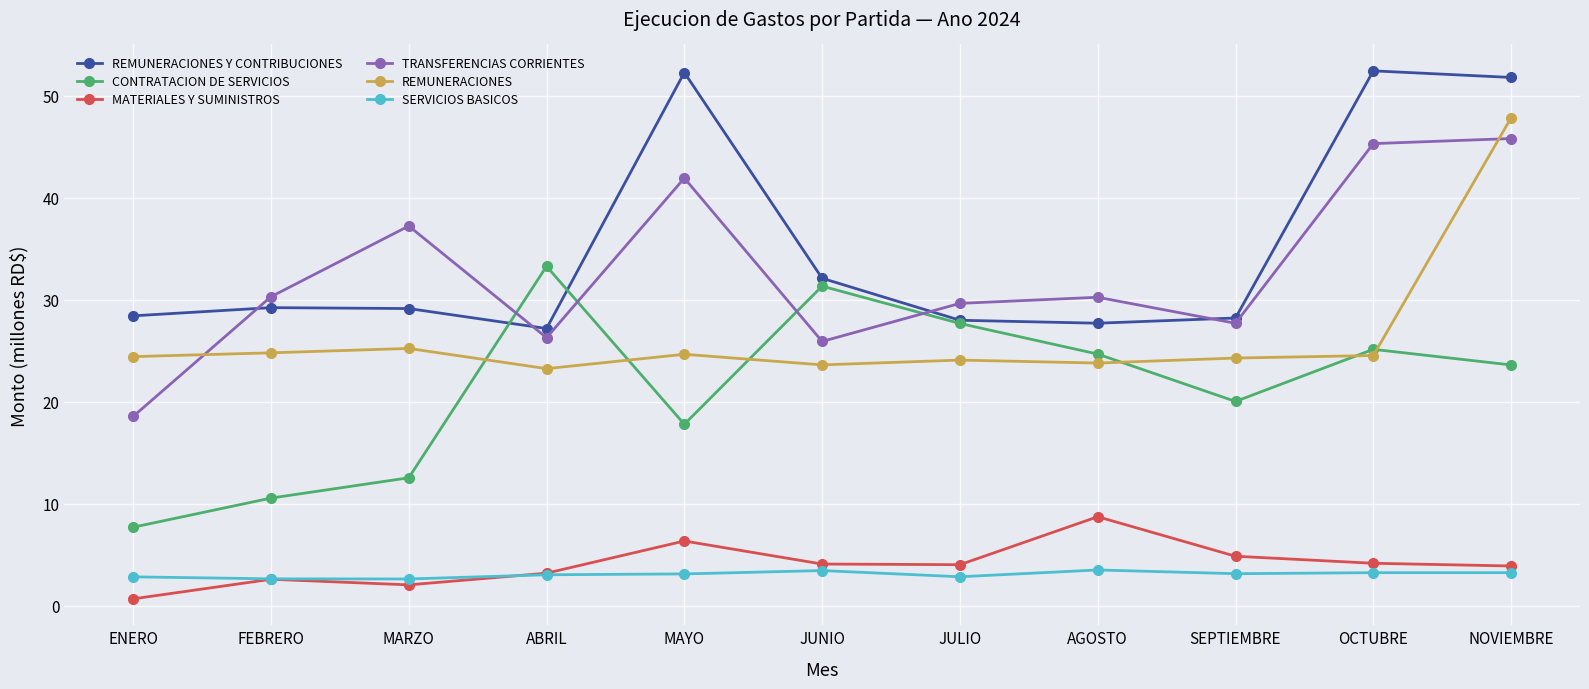

Count the number of data series in this chart.

6